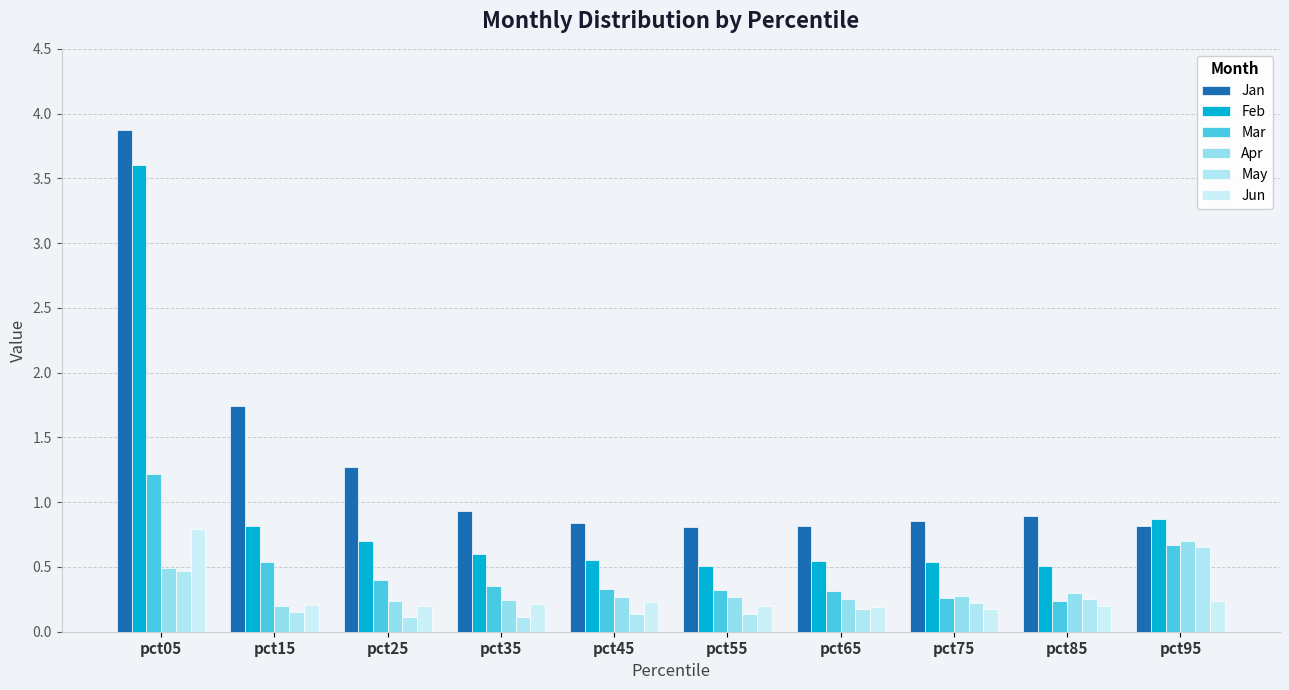

Which series has the widest spread of values?

Feb